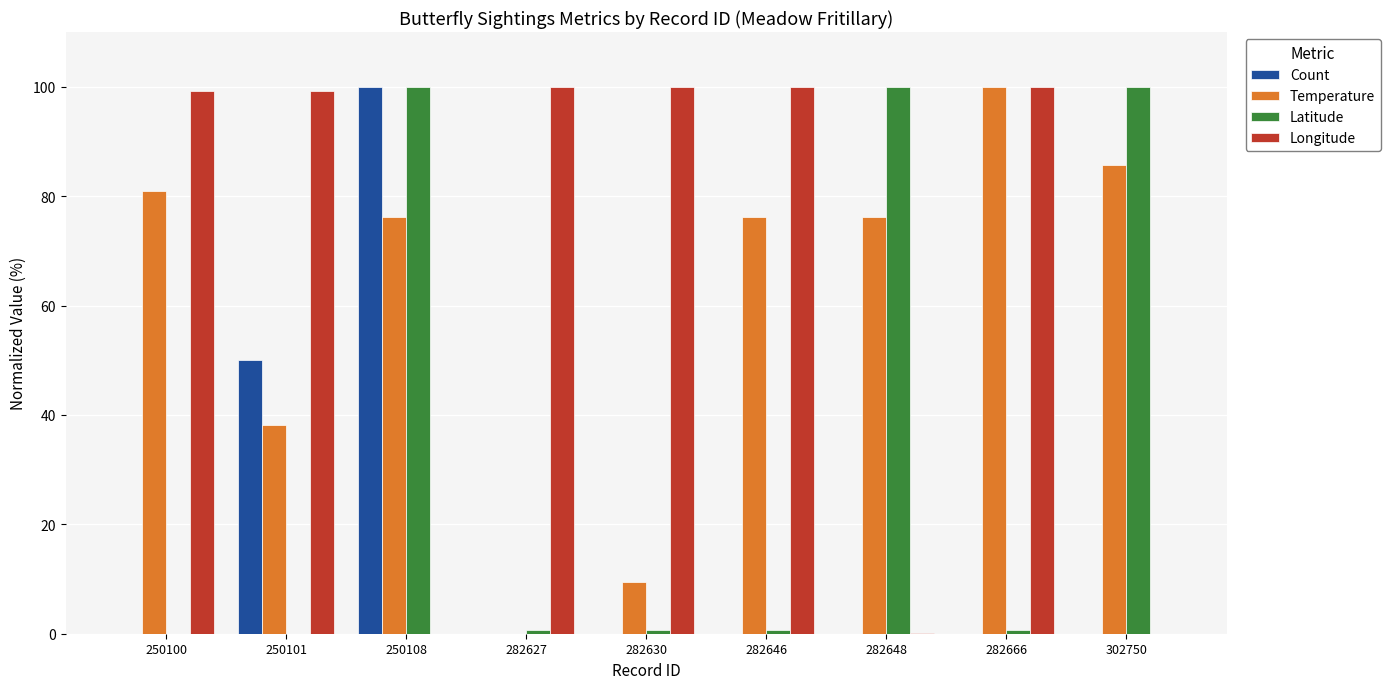

What is the sum of all Latitude values?

302.5